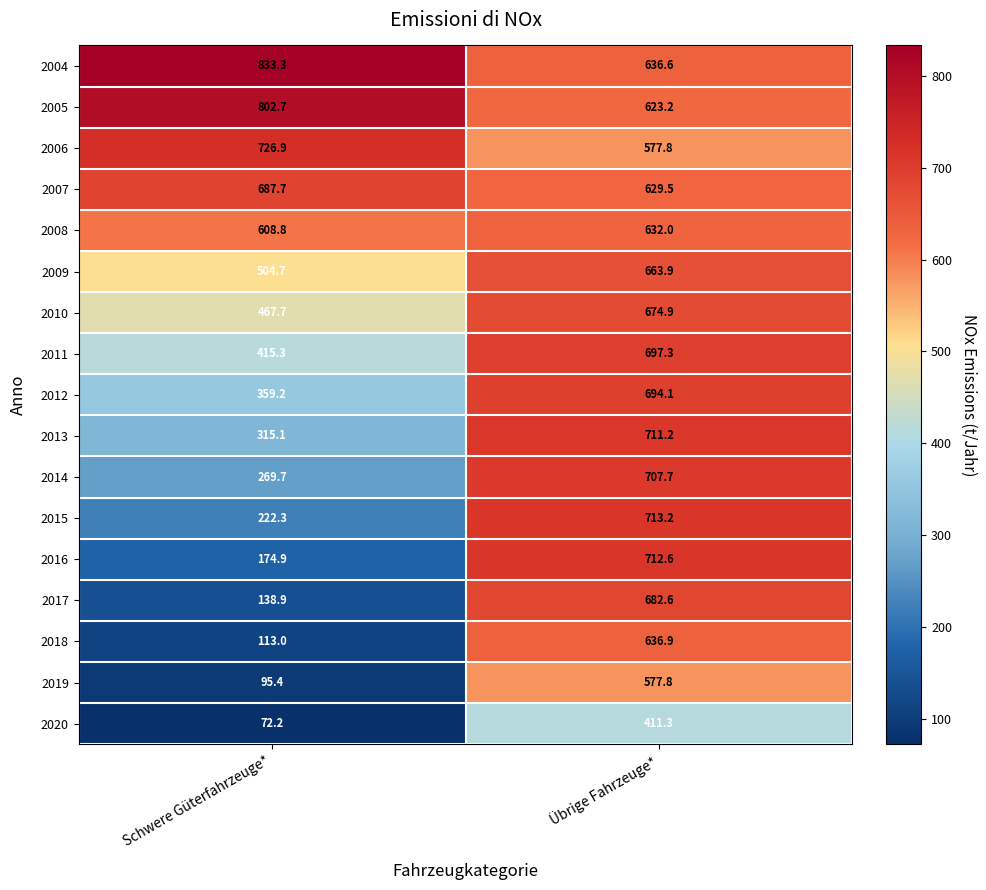

What is the difference between the 2018 values at Schwere Güterfahrzeuge* and Übrige Fahrzeuge*?

523.9